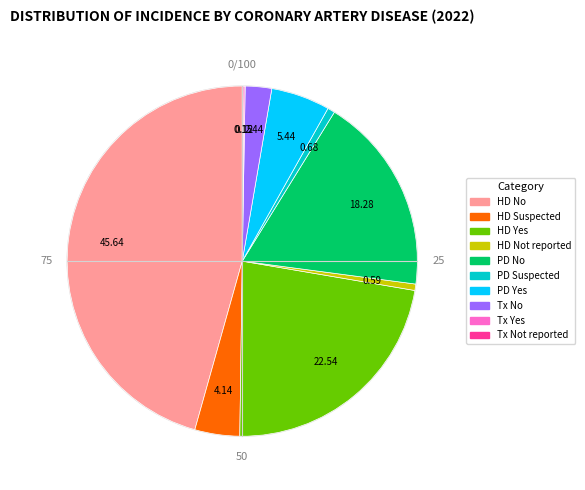

What is the largest slice in the pie chart?

HD No